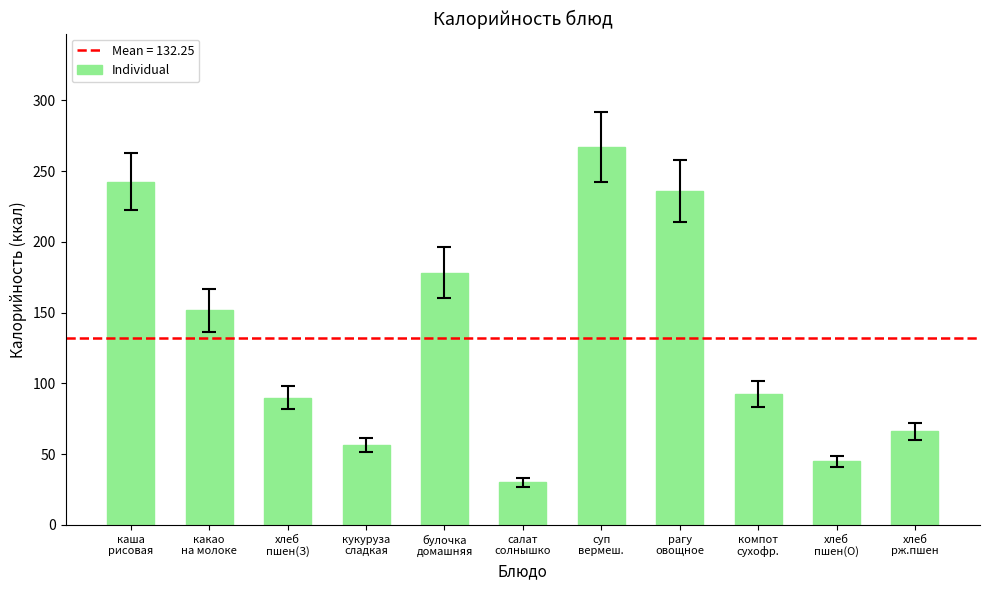

At which label is the value closest to 148?

какао
на молоке